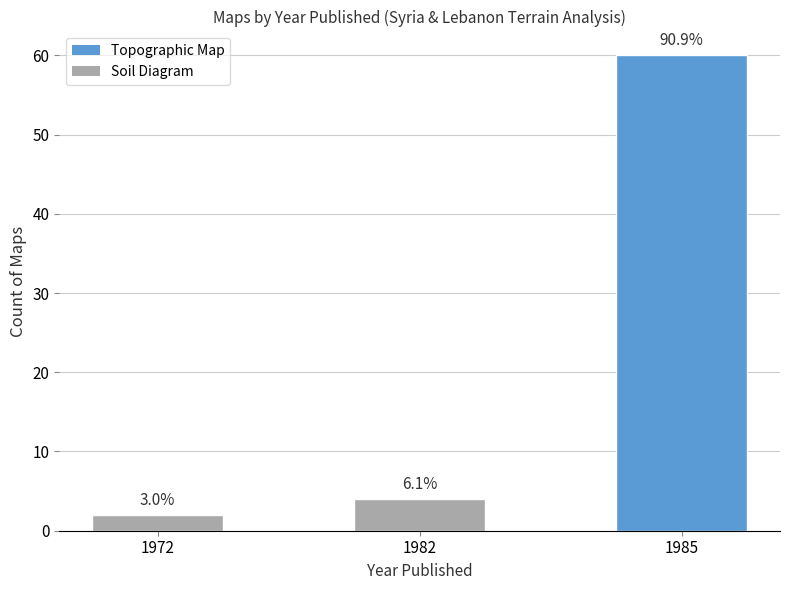

Reading left to right, transcribe all the data shown in this chart.

1972=2	1982=4	1985=60